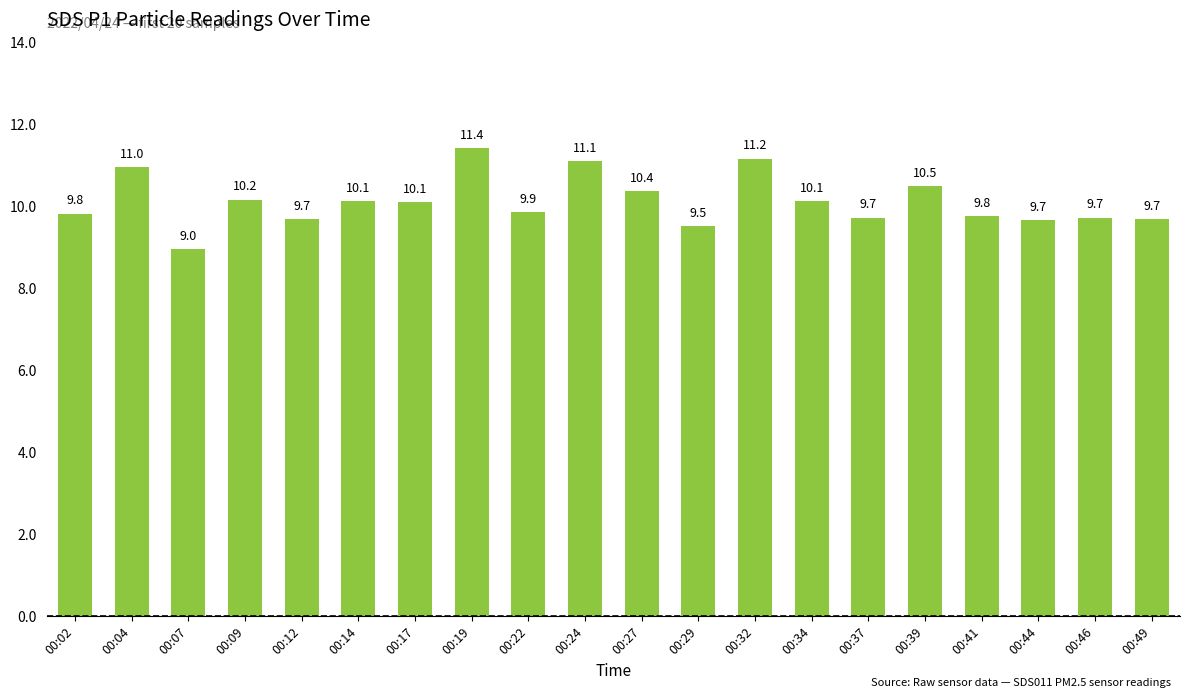

Does the chart contain stacked bars?

No